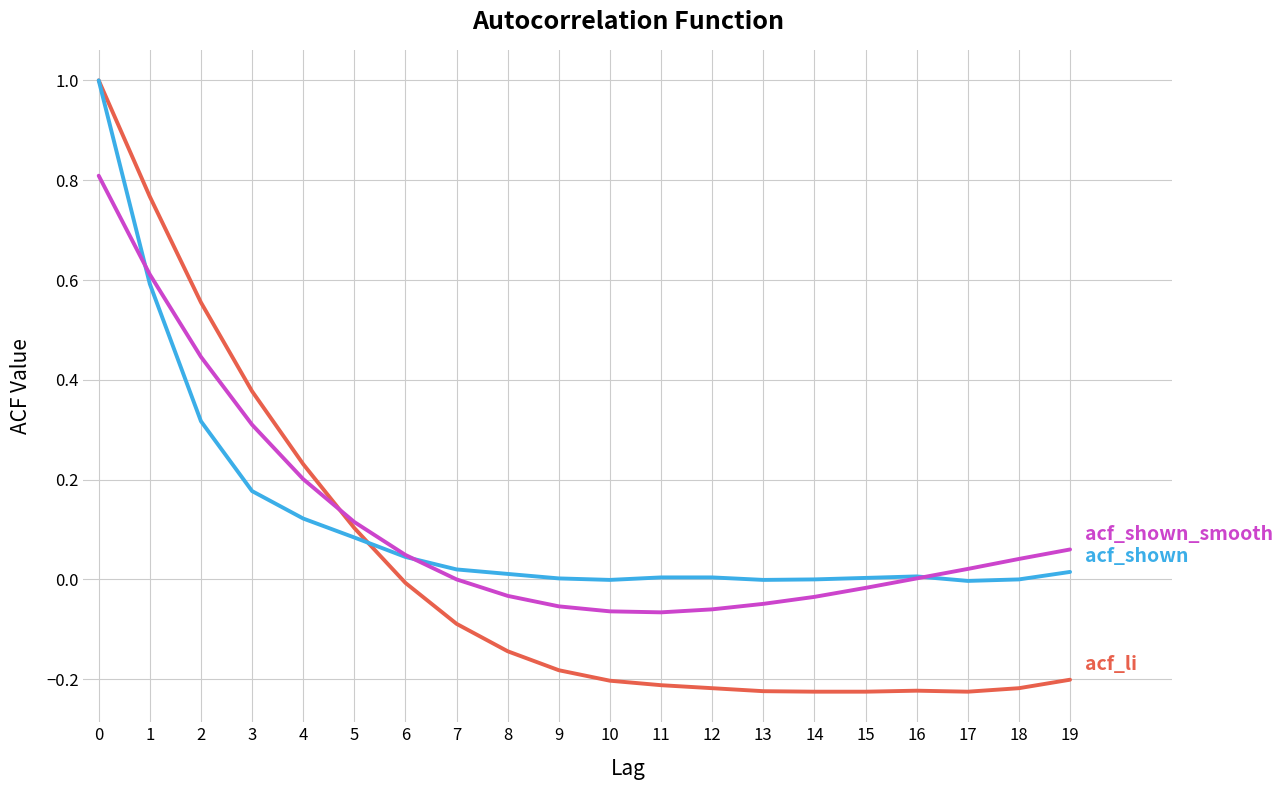

What is the greatest value displayed?

1.0